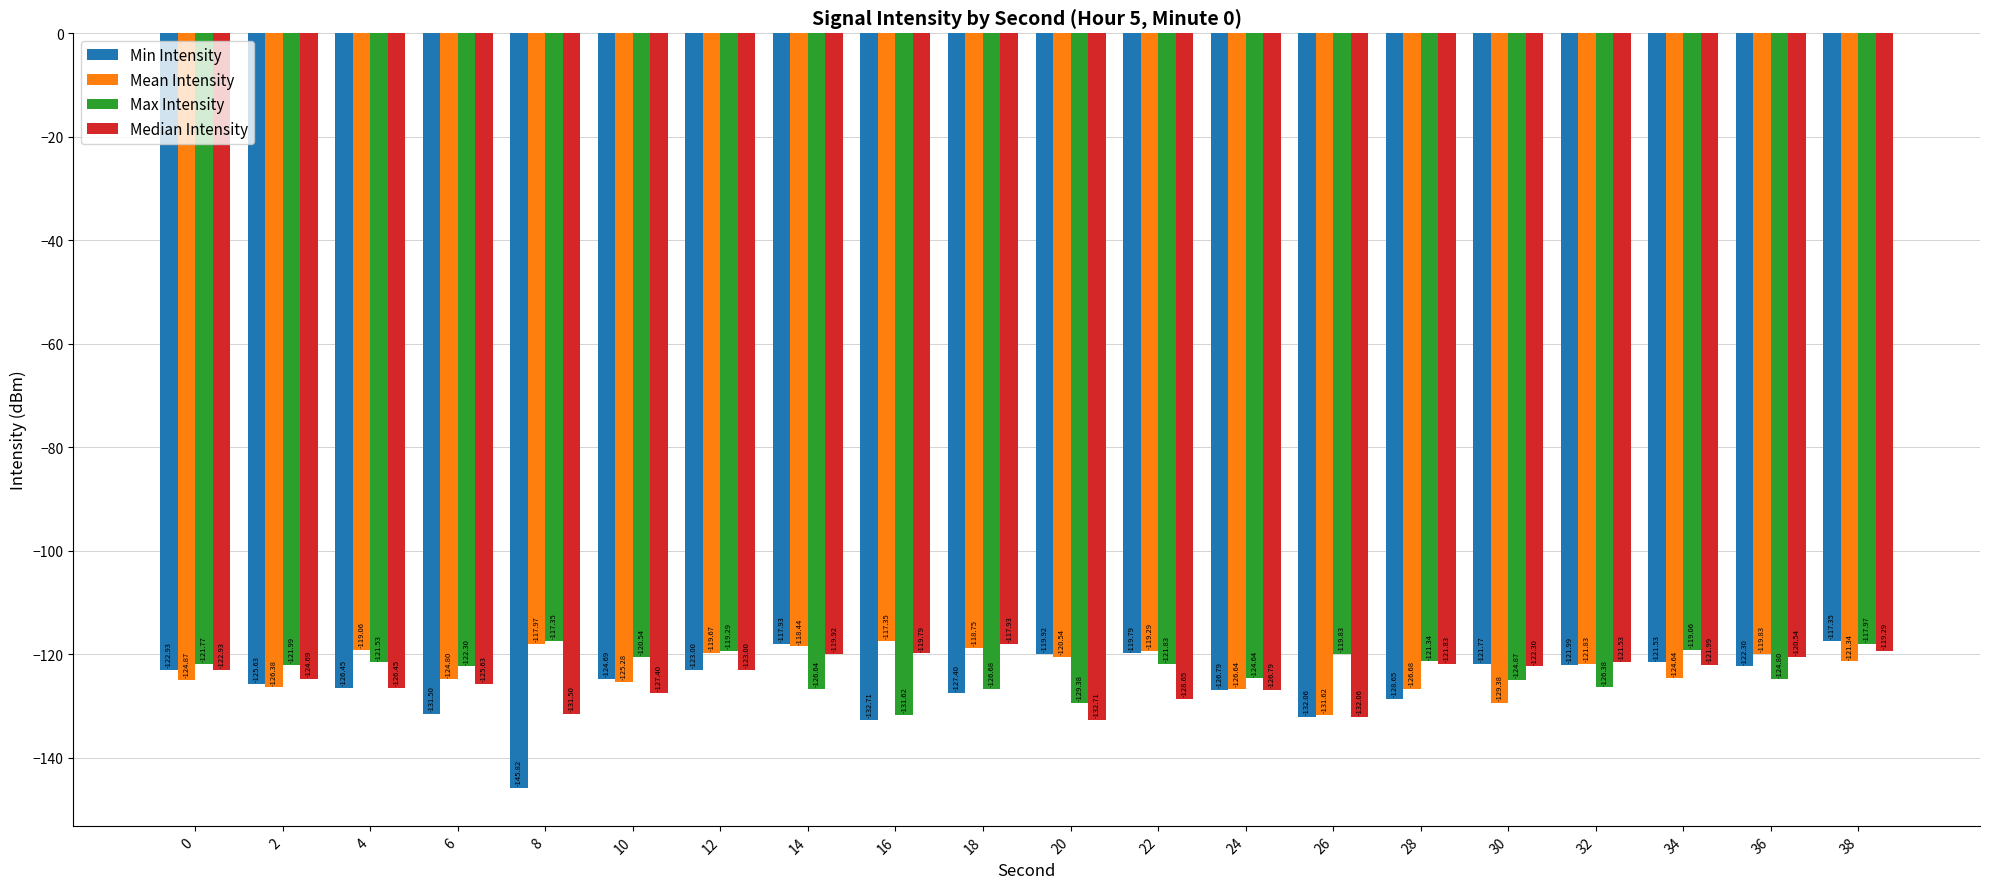

What is the spread (max minus min) of values at 22?

9.4